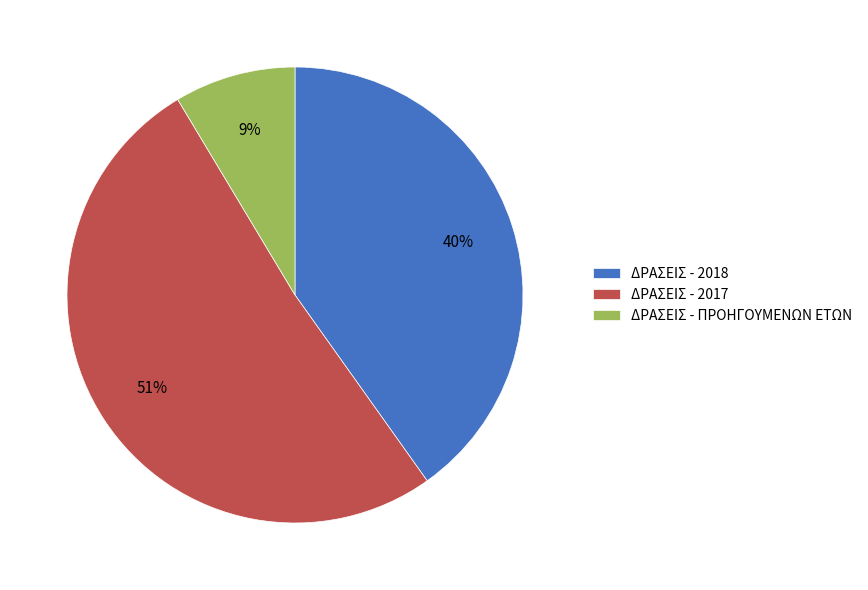

Rank the categories by value from highest to lowest.

ΔΡΑΣΕΙΣ - 2017, ΔΡΑΣΕΙΣ - 2018, ΔΡΑΣΕΙΣ - ΠΡΟΗΓΟΥΜΕΝΩΝ ΕΤΩΝ